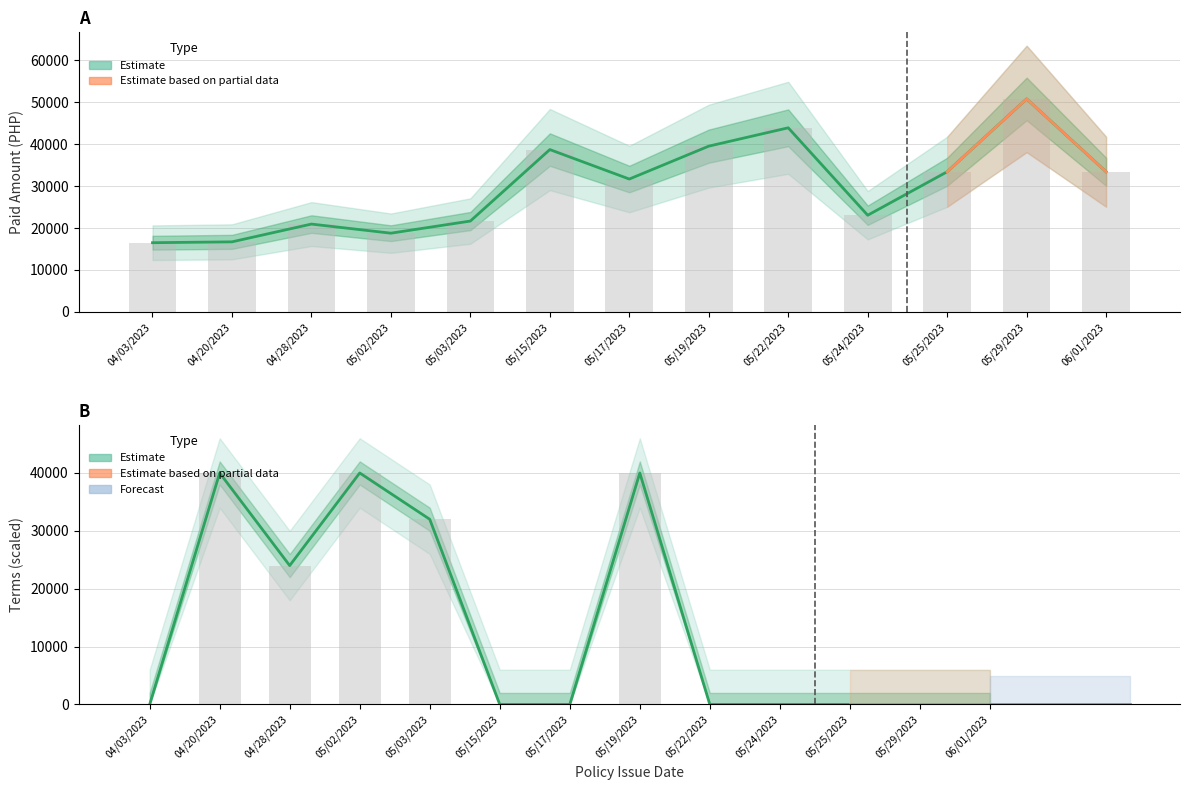

At which category is the sum across all series the highest?

05/19/2023